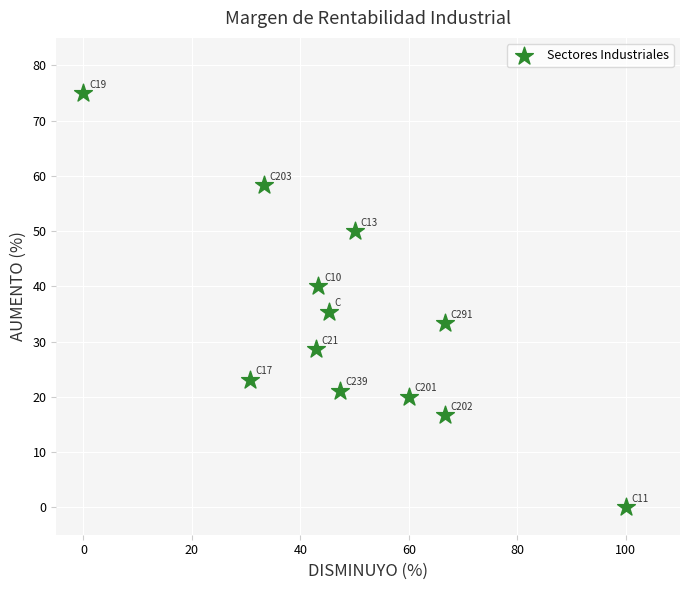

What is the average X value?

48.9